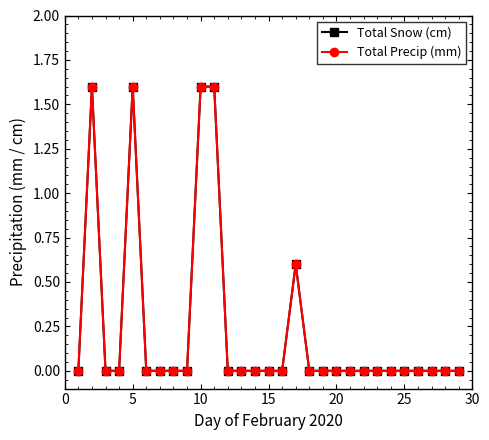

Is this an area chart (filled region under the line)?

No